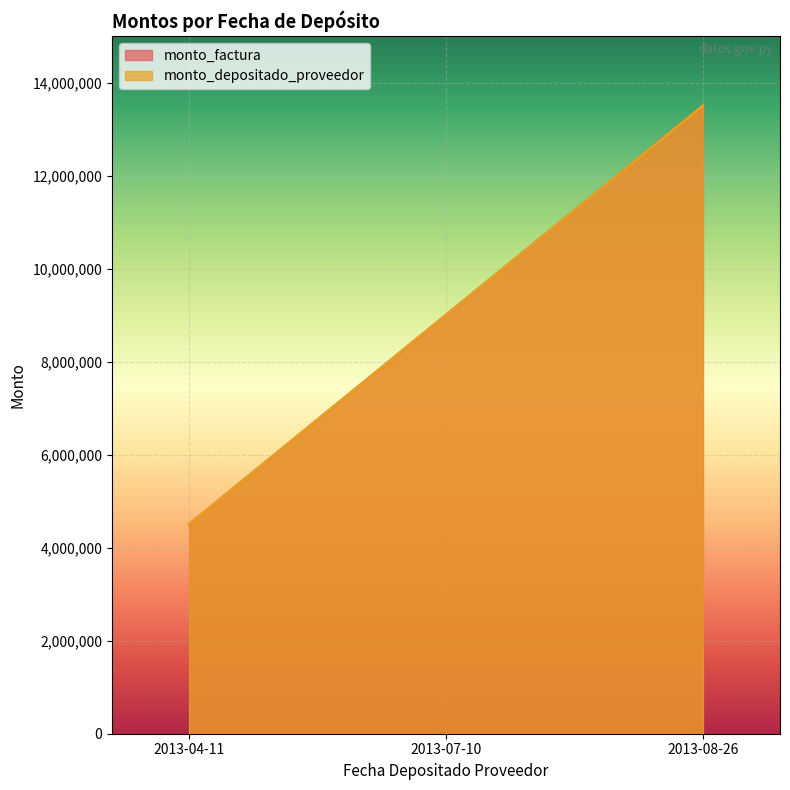

Read the monto_factura value at 2013-08-26, to the nearest 100.

13500000